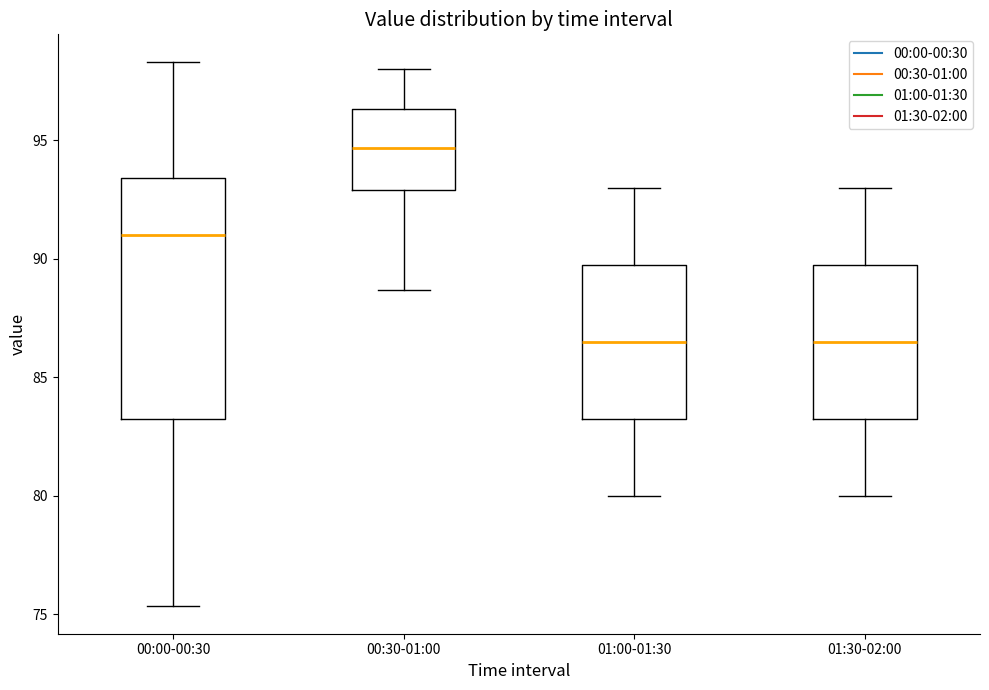

Where does the median line of the box for 01:00-01:30 sit on the y-axis? The values are not printed on the chart, so give them approximately, as read against the axis.

86.5